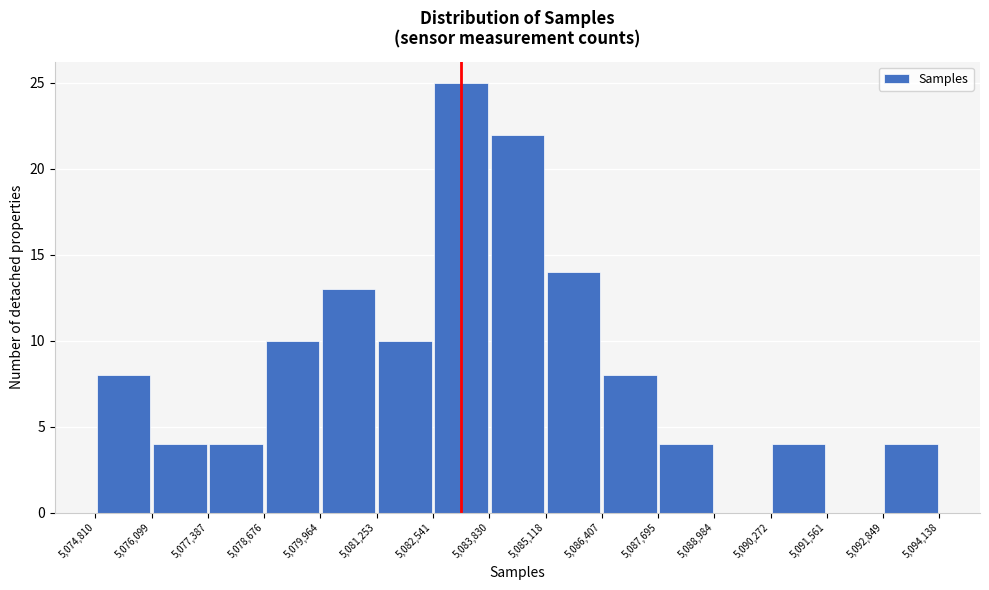

How tall is the bar that spans 5,090,272 to 5,091,561 on the x-axis? The values are not printed on the chart, so give them approximately, as read against the axis.

4